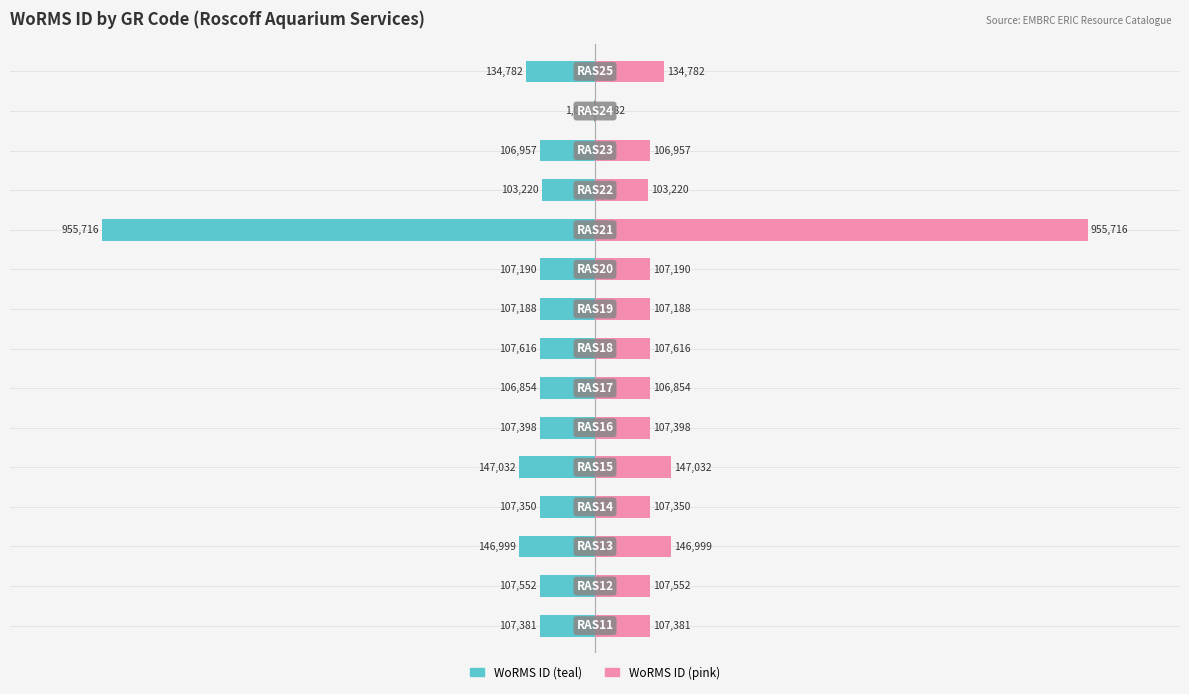

Which series has the widest spread of values?

WoRMS ID (left)